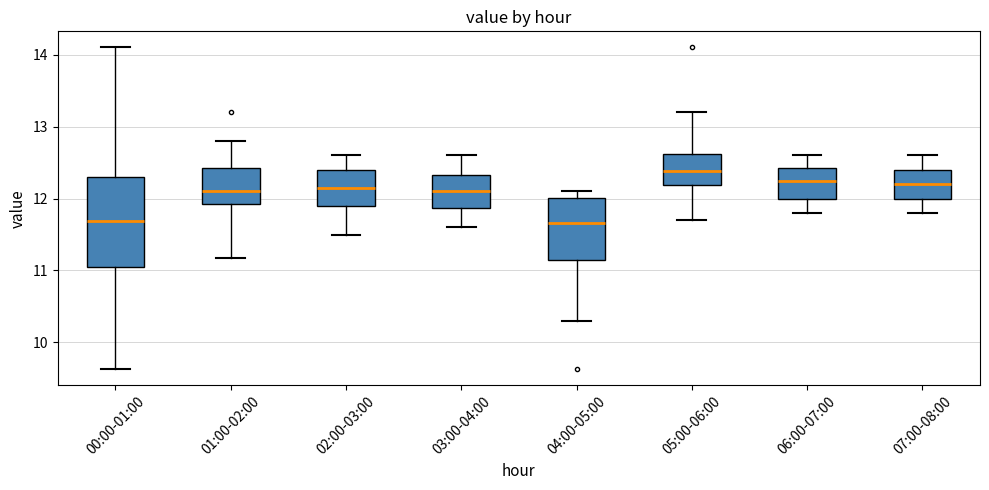

Where does the upper whisker of the box for 07:00-08:00 end on the y-axis? The values are not printed on the chart, so give them approximately, as read against the axis.

12.6